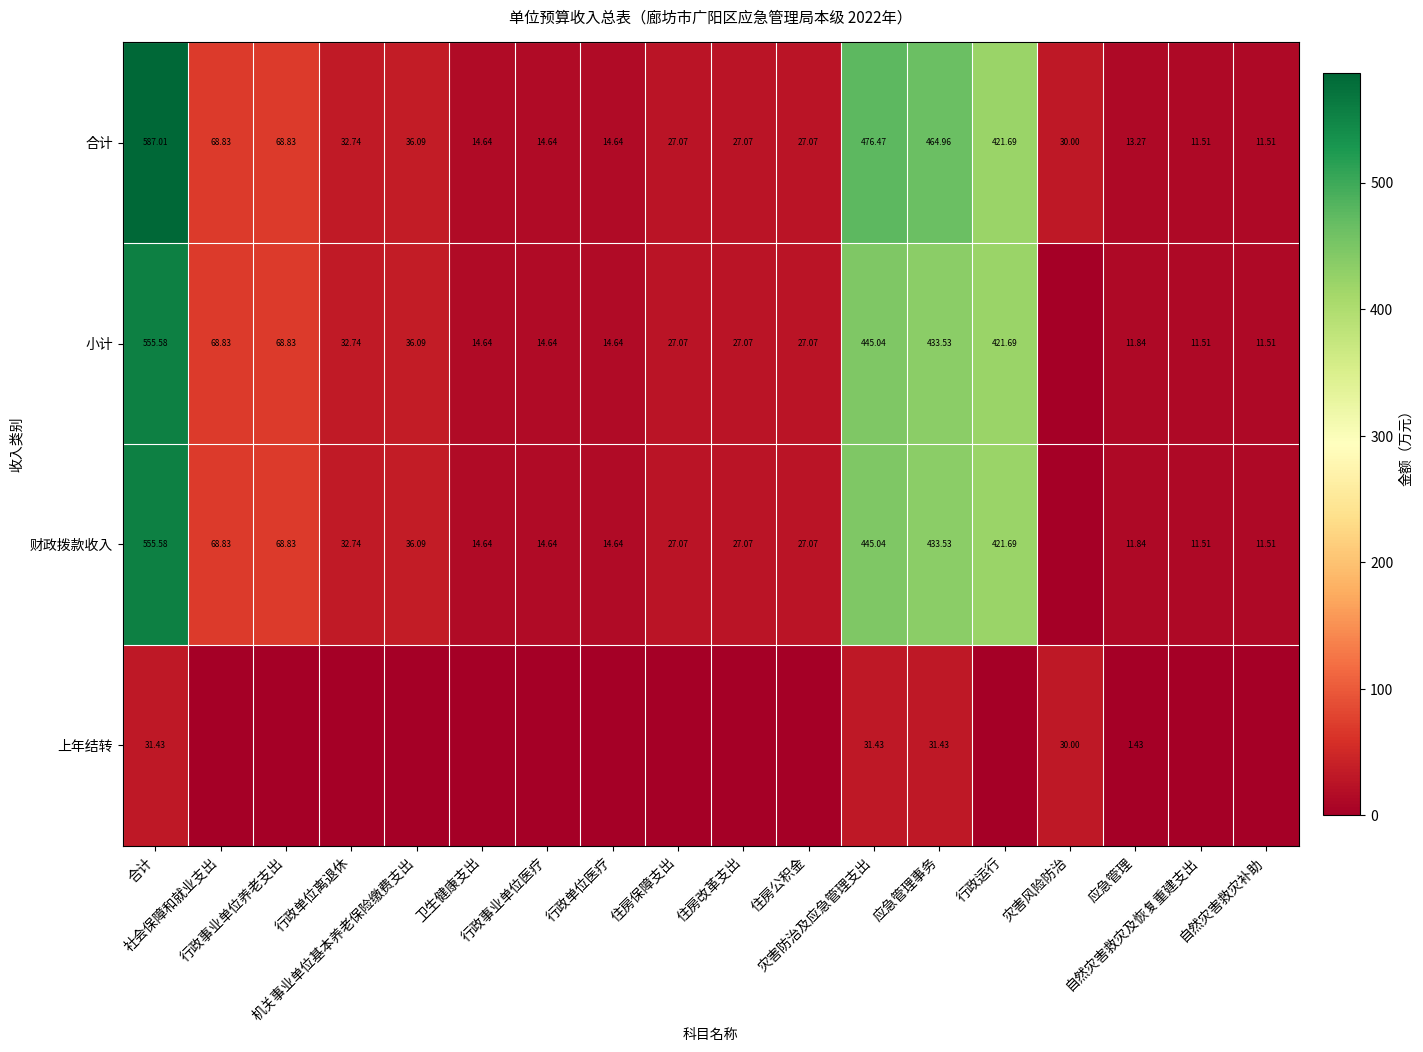

What is the lowest value of the 合计 series?

11.5